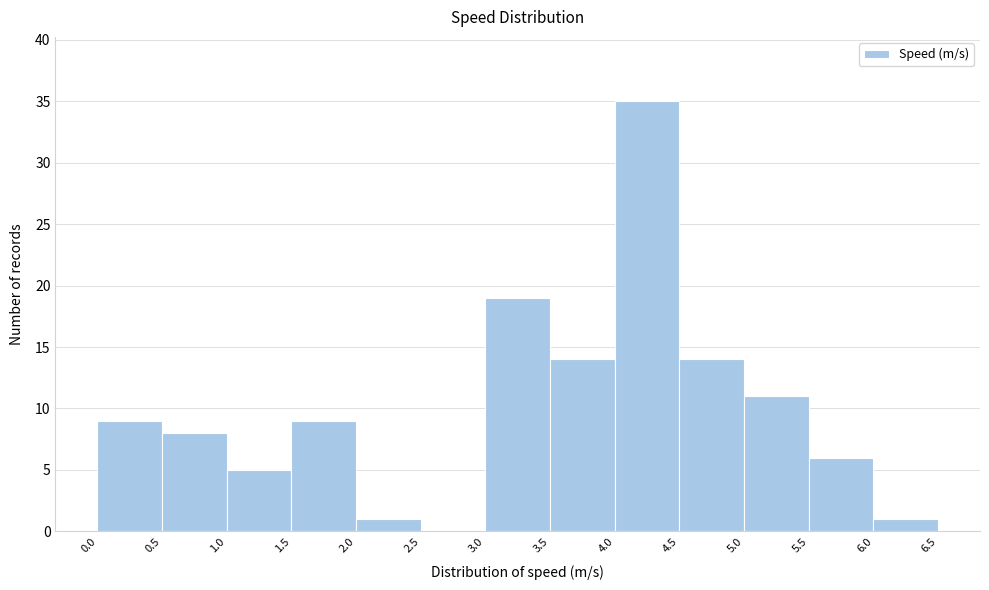

What is the height of the bar covering 6.0 to 6.5 on the x-axis? The values are not printed on the chart, so give them approximately, as read against the axis.

1